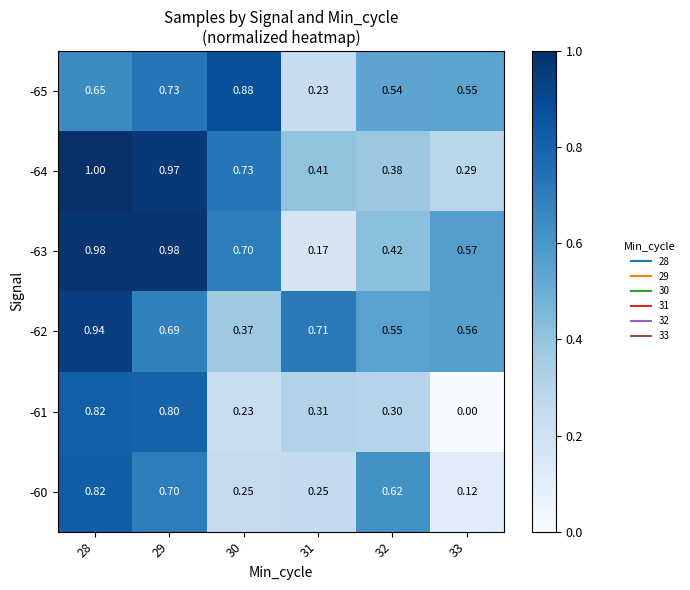

Is the value of -60 at 29 greater than the value of -65 at 32?

Yes